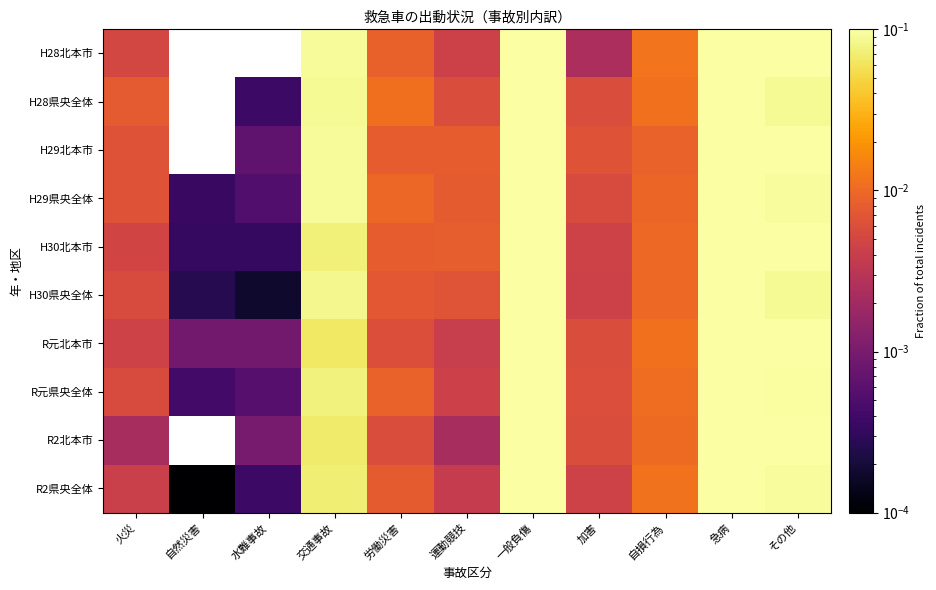

Reading left to right, transcribe all the data shown in this chart.

H28北本市: 火災=0.0	自然災害=0.0	水難事故=0.0	交通事故=0.1	労働災害=0.0	運動競技=0.0	一般負傷=0.1	加害=0.0	自損行為=0.0	急病=0.6	その他=0.1
H28県央全体: 火災=0.0	自然災害=0.0	水難事故=0.0	交通事故=0.1	労働災害=0.0	運動競技=0.0	一般負傷=0.1	加害=0.0	自損行為=0.0	急病=0.6	その他=0.1
H29北本市: 火災=0.0	自然災害=0.0	水難事故=0.0	交通事故=0.1	労働災害=0.0	運動競技=0.0	一般負傷=0.1	加害=0.0	自損行為=0.0	急病=0.6	その他=0.1
H29県央全体: 火災=0.0	自然災害=0.0	水難事故=0.0	交通事故=0.1	労働災害=0.0	運動競技=0.0	一般負傷=0.1	加害=0.0	自損行為=0.0	急病=0.6	その他=0.1
H30北本市: 火災=0.0	自然災害=0.0	水難事故=0.0	交通事故=0.1	労働災害=0.0	運動競技=0.0	一般負傷=0.1	加害=0.0	自損行為=0.0	急病=0.6	その他=0.1
H30県央全体: 火災=0.0	自然災害=0.0	水難事故=0.0	交通事故=0.1	労働災害=0.0	運動競技=0.0	一般負傷=0.1	加害=0.0	自損行為=0.0	急病=0.7	その他=0.1
R元北本市: 火災=0.0	自然災害=0.0	水難事故=0.0	交通事故=0.1	労働災害=0.0	運動競技=0.0	一般負傷=0.1	加害=0.0	自損行為=0.0	急病=0.6	その他=0.1
R元県央全体: 火災=0.0	自然災害=0.0	水難事故=0.0	交通事故=0.1	労働災害=0.0	運動競技=0.0	一般負傷=0.1	加害=0.0	自損行為=0.0	急病=0.7	その他=0.1
R2北本市: 火災=0.0	自然災害=0.0	水難事故=0.0	交通事故=0.1	労働災害=0.0	運動競技=0.0	一般負傷=0.1	加害=0.0	自損行為=0.0	急病=0.6	その他=0.1
R2県央全体: 火災=0.0	自然災害=0.0	水難事故=0.0	交通事故=0.1	労働災害=0.0	運動競技=0.0	一般負傷=0.1	加害=0.0	自損行為=0.0	急病=0.7	その他=0.1